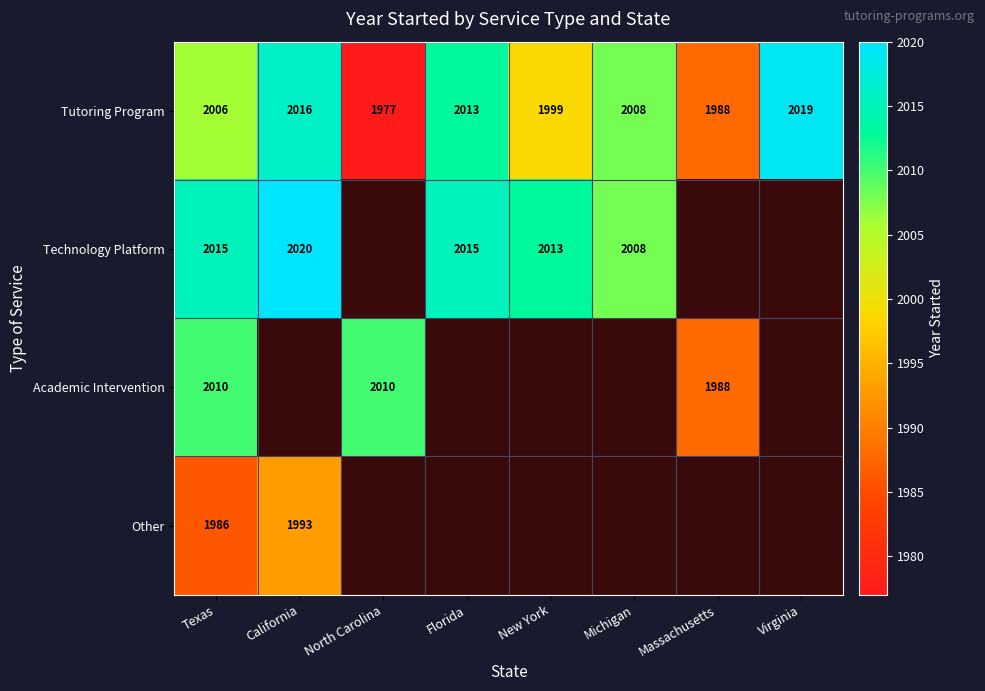

How many values in the Tutoring Program series are below 2008?

4